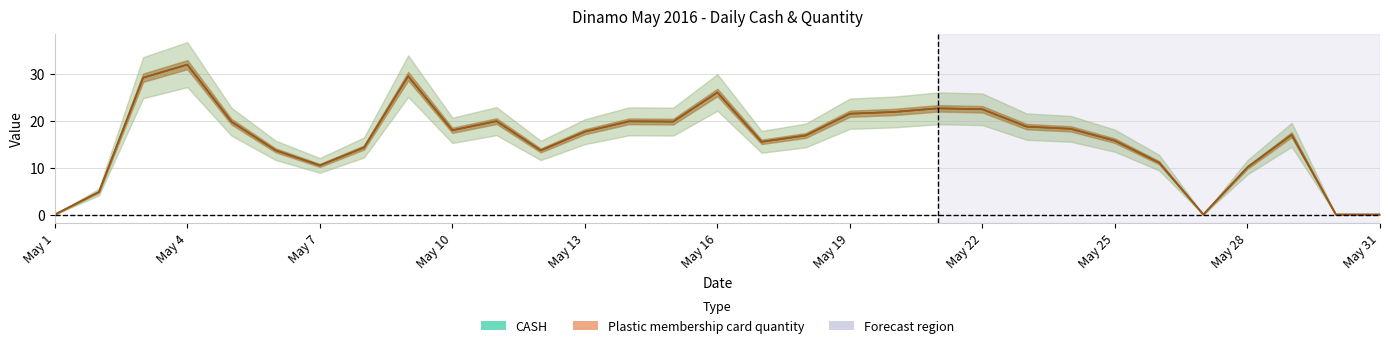

At how many categories does at least one series exceed 16?

18